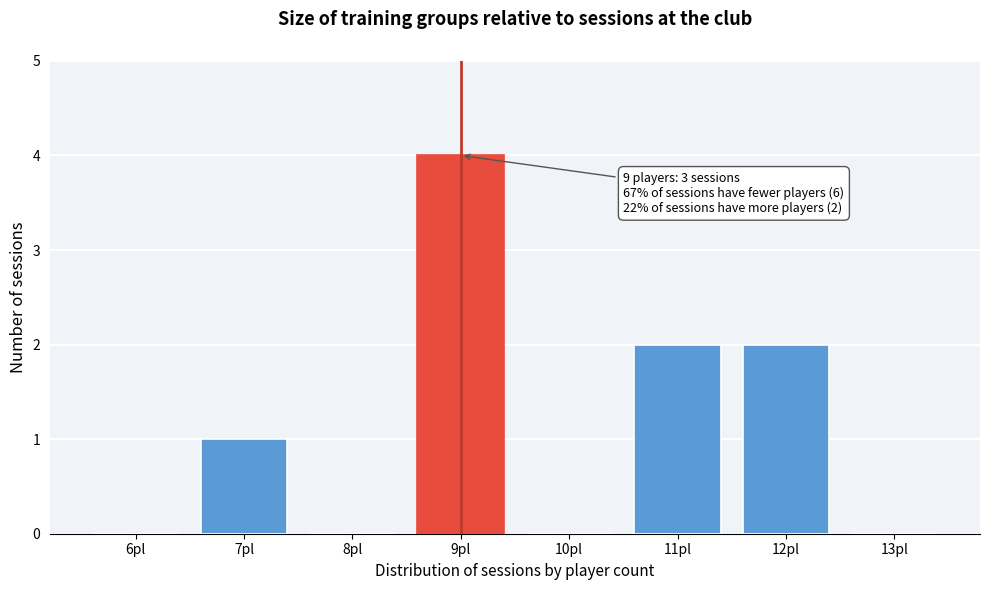

Reading right to left, transcribe all the data shown in this chart.

13pl=0	12pl=2	11pl=2	10pl=0	9pl=4	8pl=0	7pl=1	6pl=0